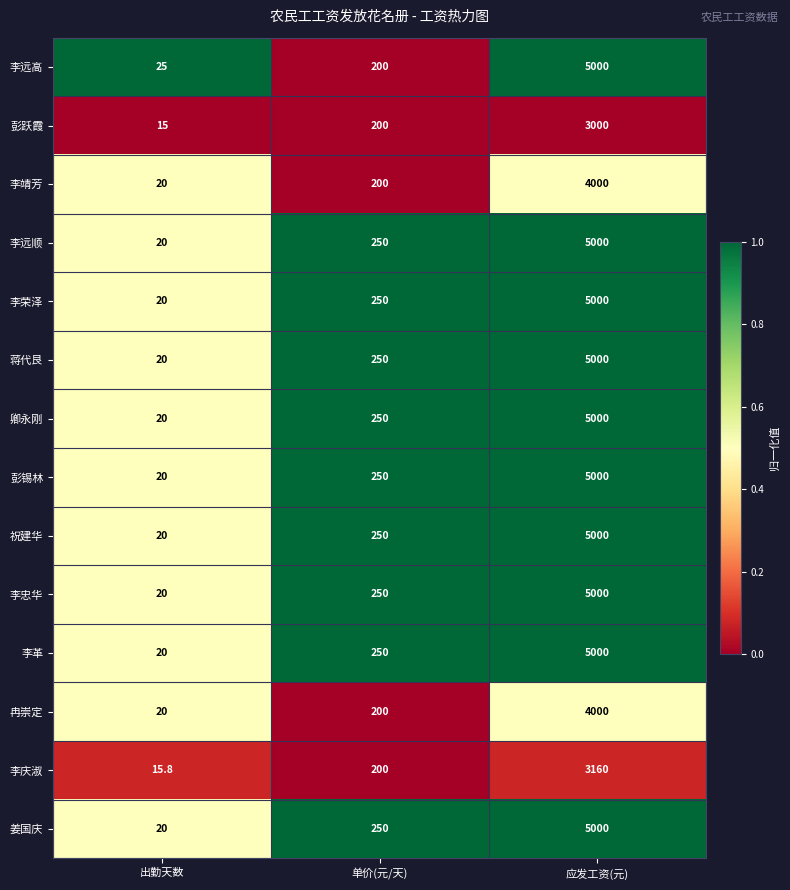

At which category is the sum across all series the highest?

应发工资(元)